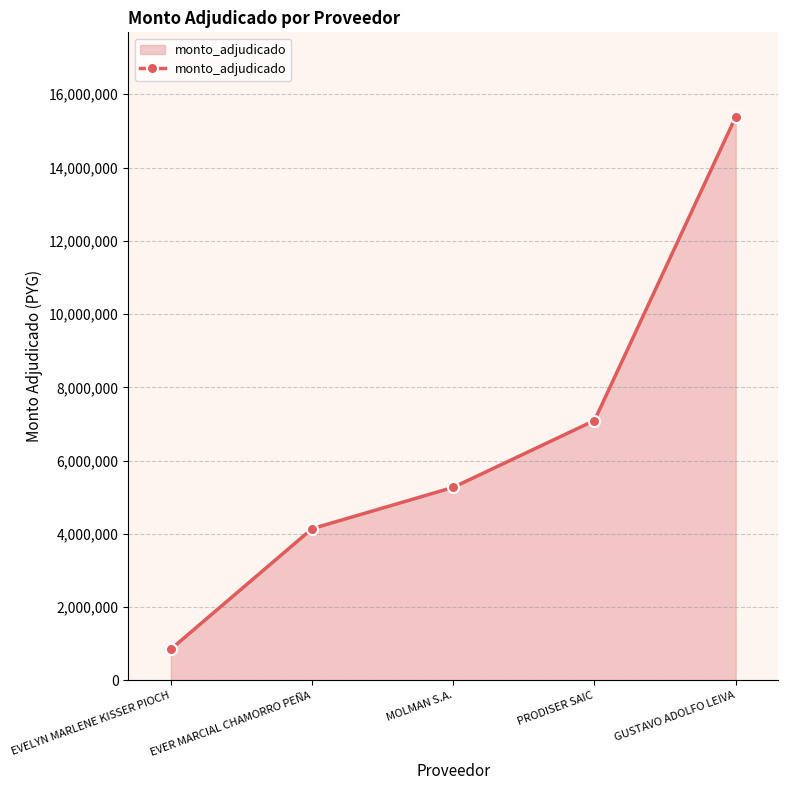

What is the ratio of the value at MOLMAN S.A. to the value at PRODISER SAIC?

0.7